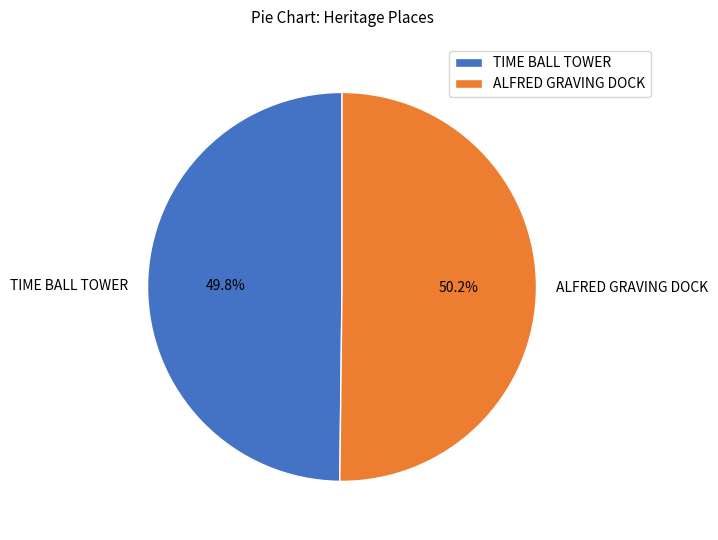

Approximately how many times larger is the value at ALFRED GRAVING DOCK compared to TIME BALL TOWER?

1.0